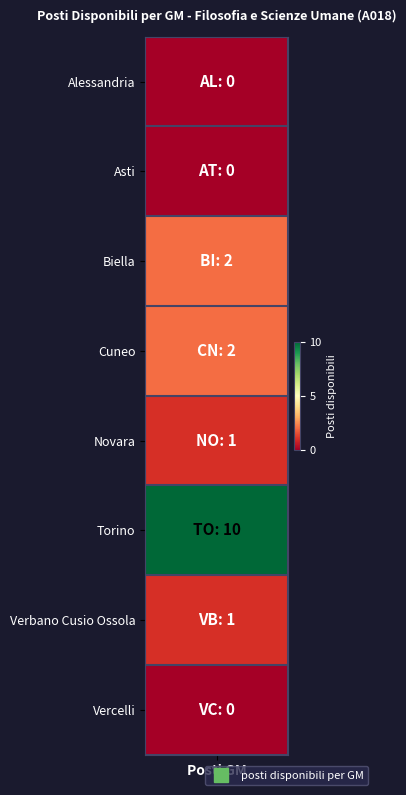

What is the change in value from Alessandria to Biella?

+2